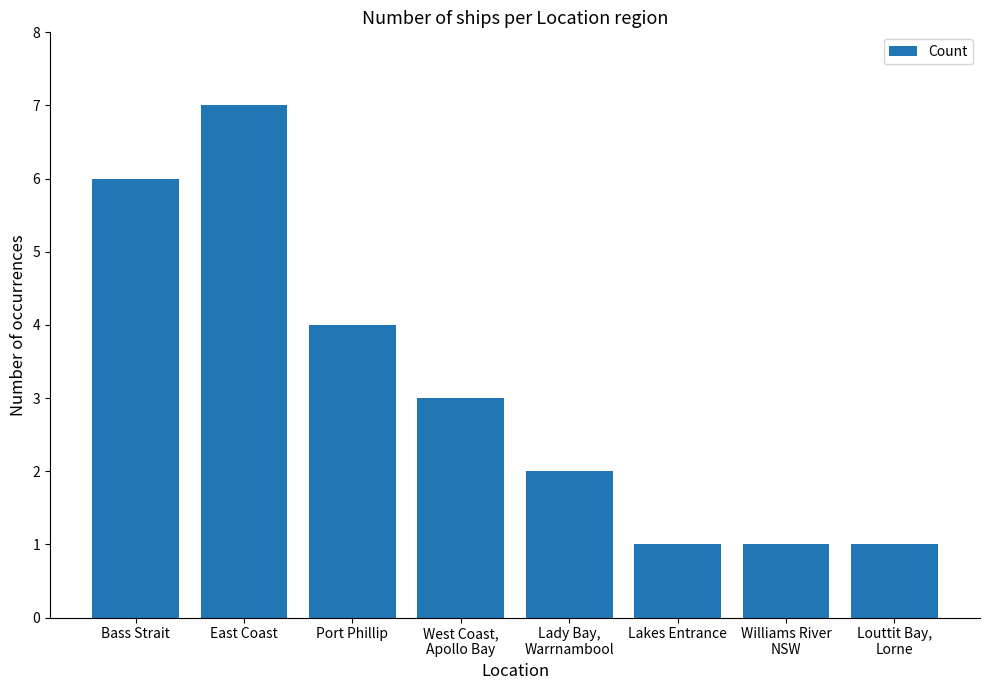

Between Port Phillip and West Coast,
Apollo Bay, which is larger?

Port Phillip